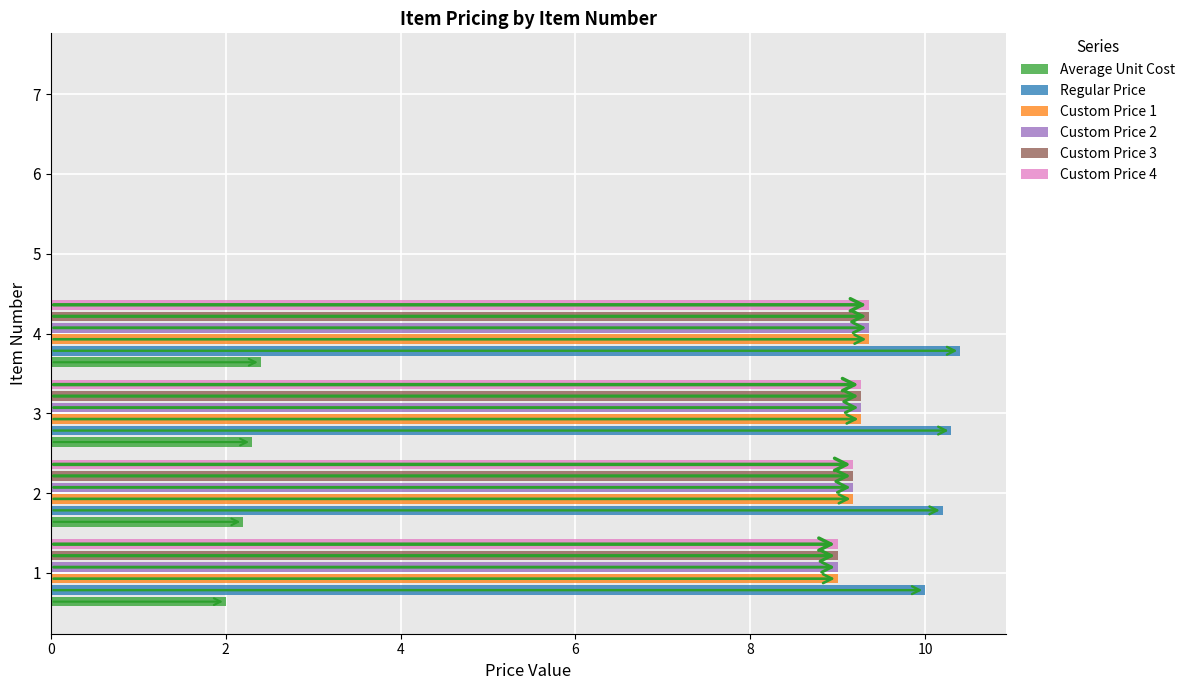

Count the number of categories in the chart.

7